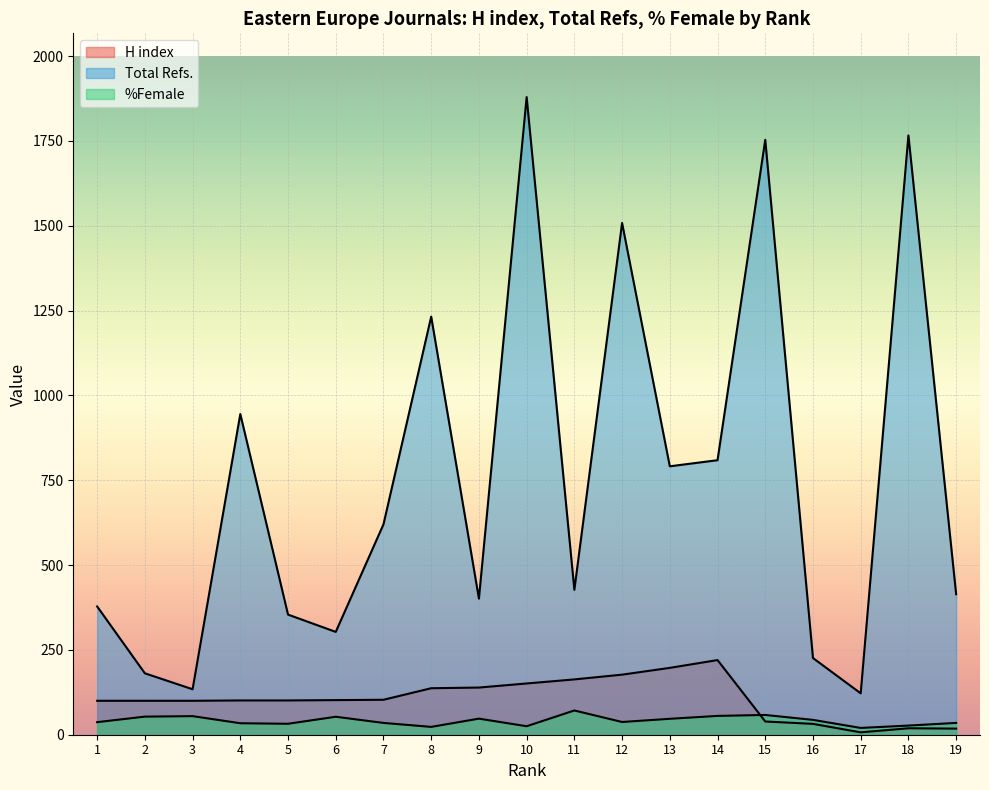

What is the difference between the %Female values at 19 and 4?

1.0